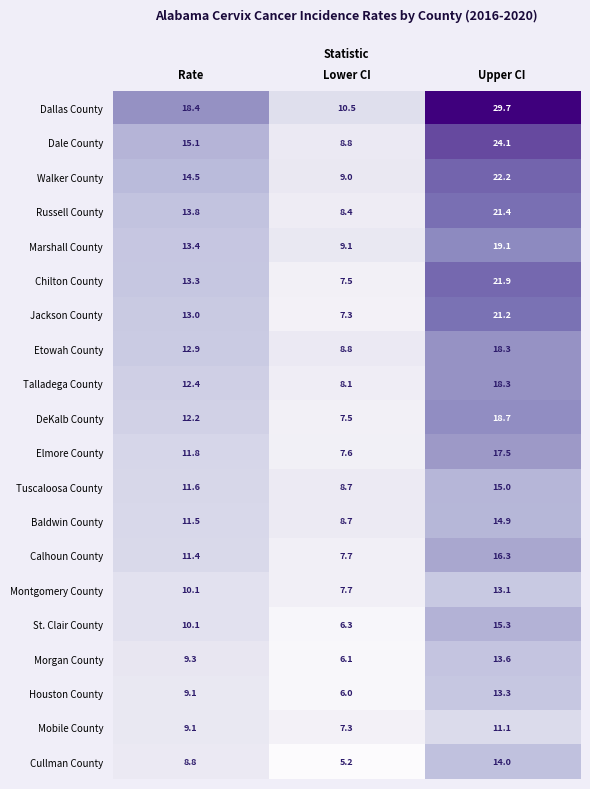

What is the average value of the Baldwin County series?

11.7